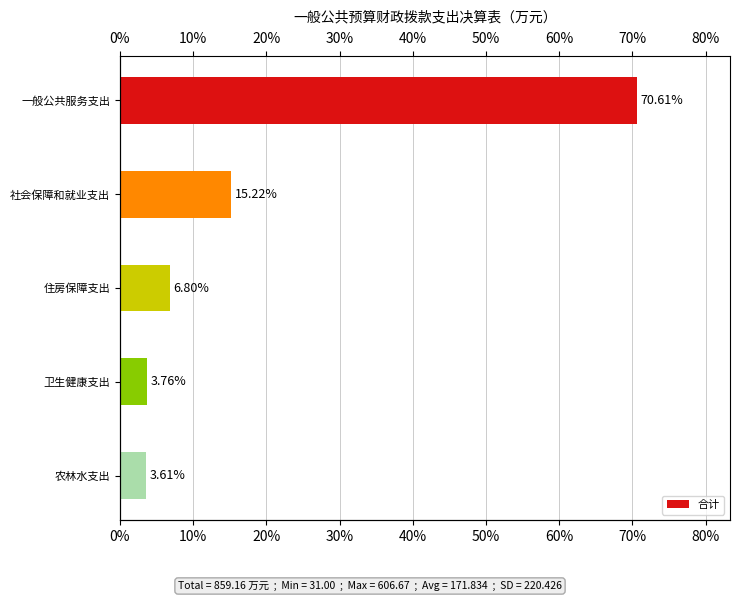

What is the greatest value displayed?

70.6